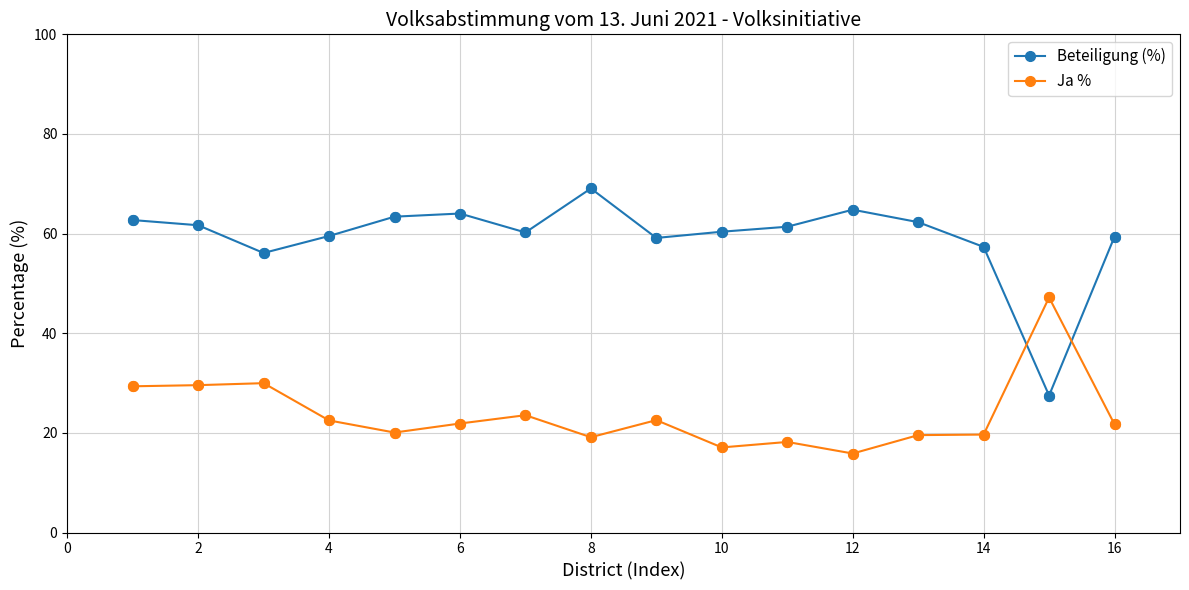

Which series has the widest spread of values?

Beteiligung (%)